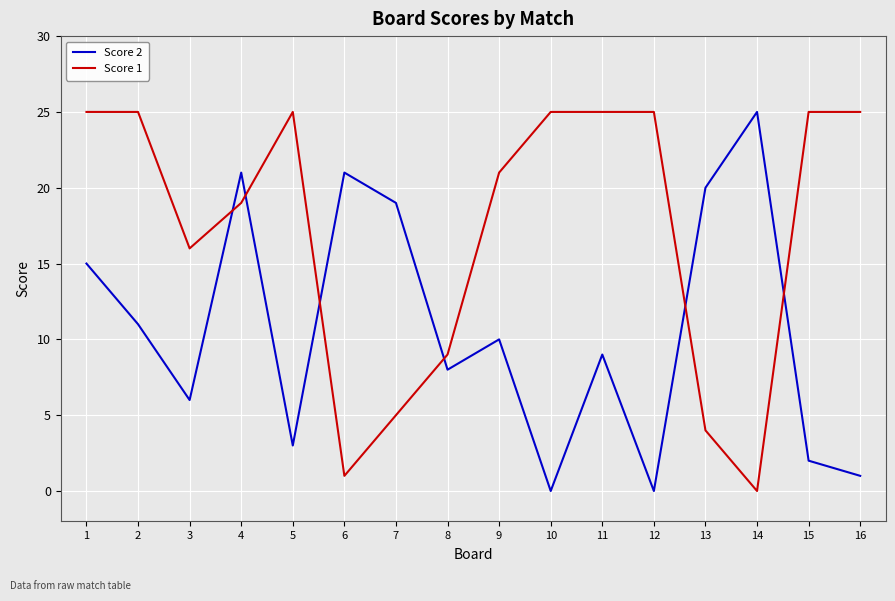

Rank the series by their average value, from lowest to highest.

Score 2, Score 1